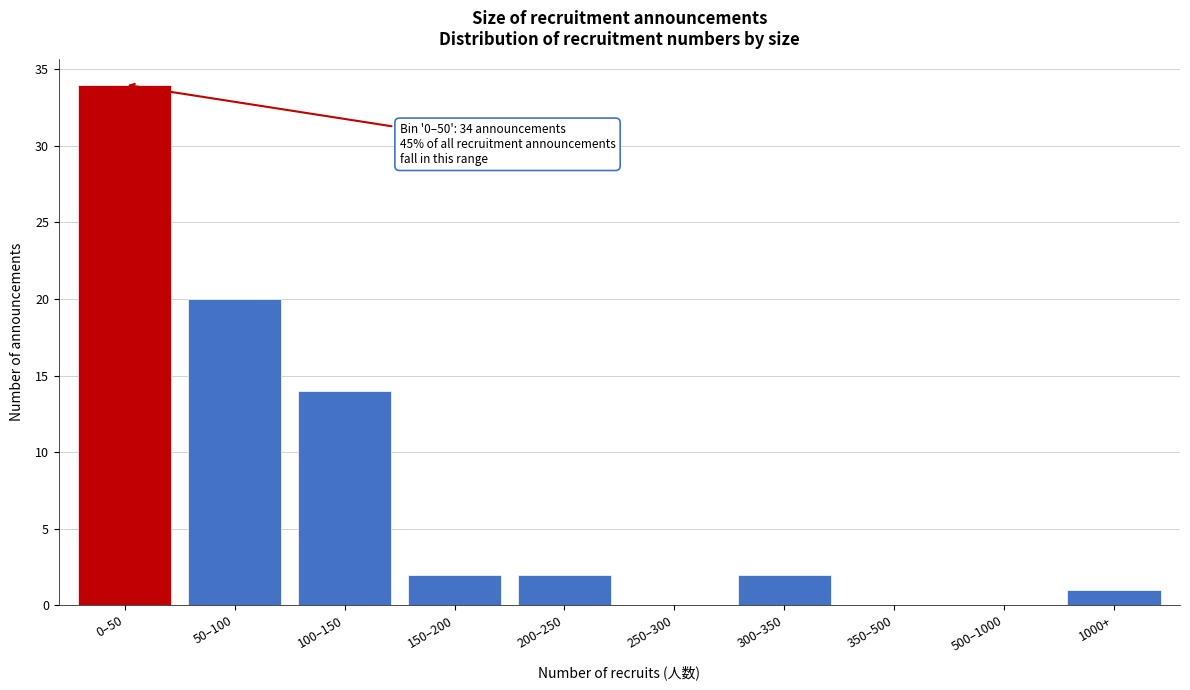

Reading left to right, what are all the values shown in this chart?

0–50=34	50–100=20	100–150=14	150–200=2	200–250=2	250–300=0	300–350=2	350–500=0	500–1000=0	1000+=1